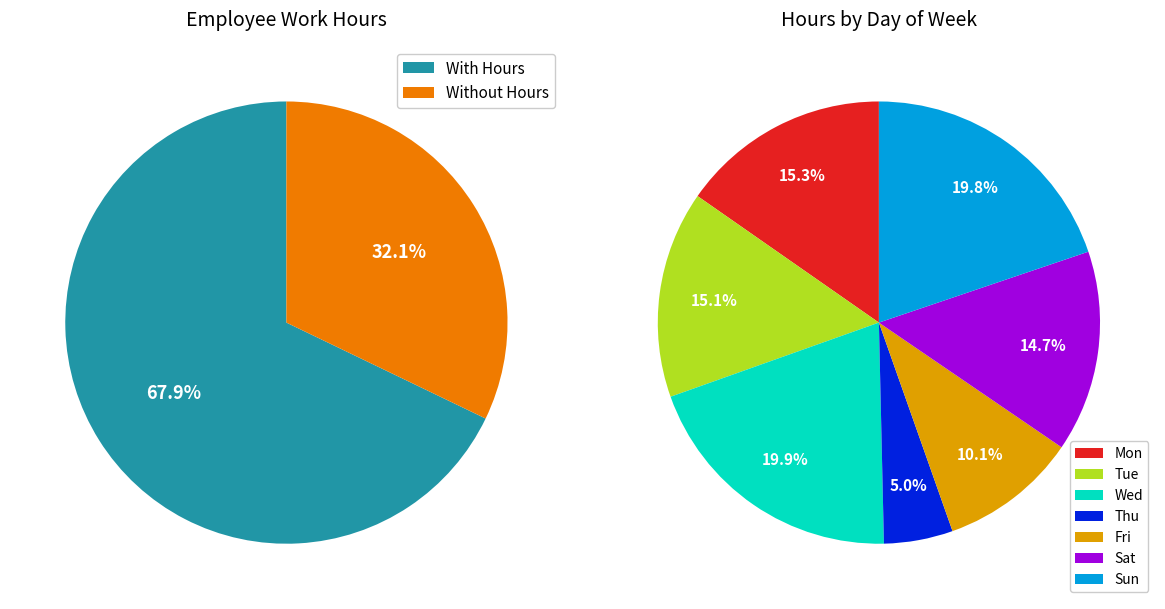

Rank the series by their maximum value, from highest to lowest.

Days with recorded hours, Days without recorded hours